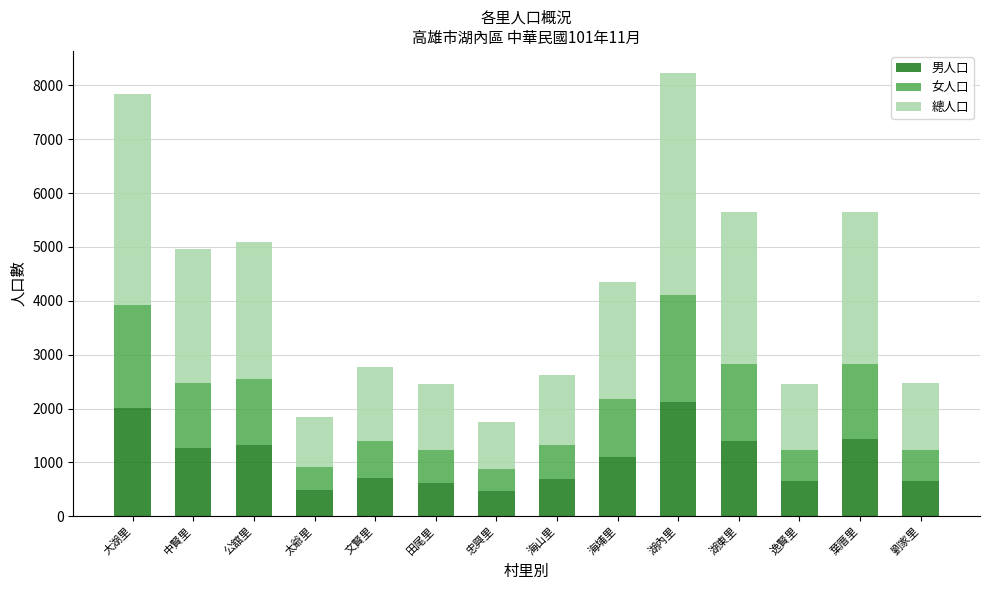

How many series are shown in this chart?

3